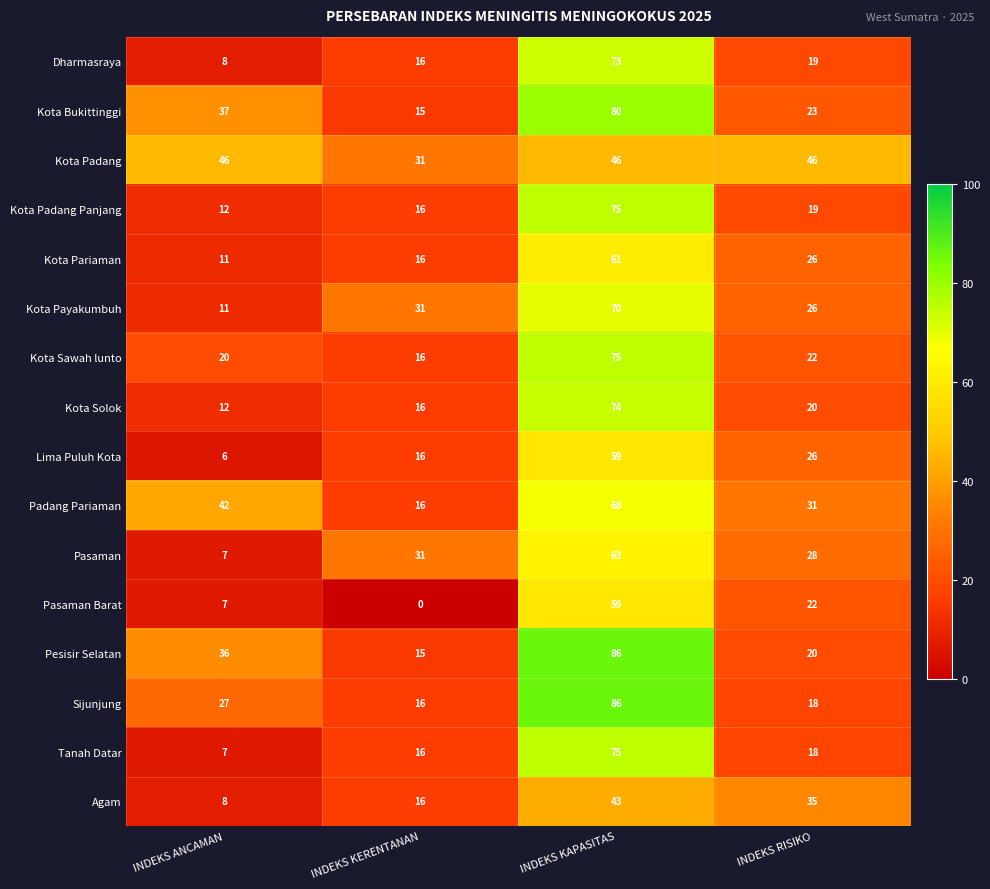

At which label does Kota Payakumbuh reach its minimum?

INDEKS ANCAMAN